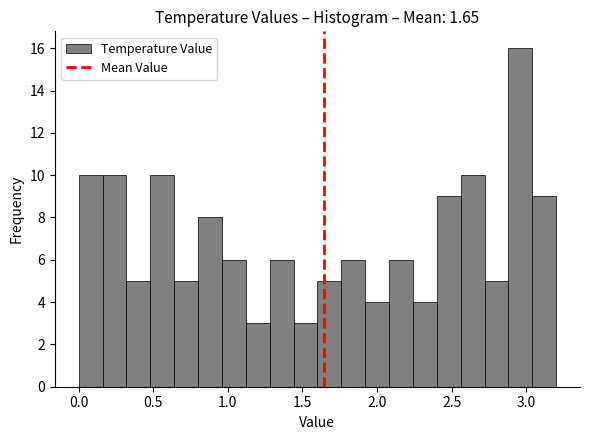

Around what value on the x-axis is the tallest bar? Give the approximate position of its centre, as read against the axis.

2.95